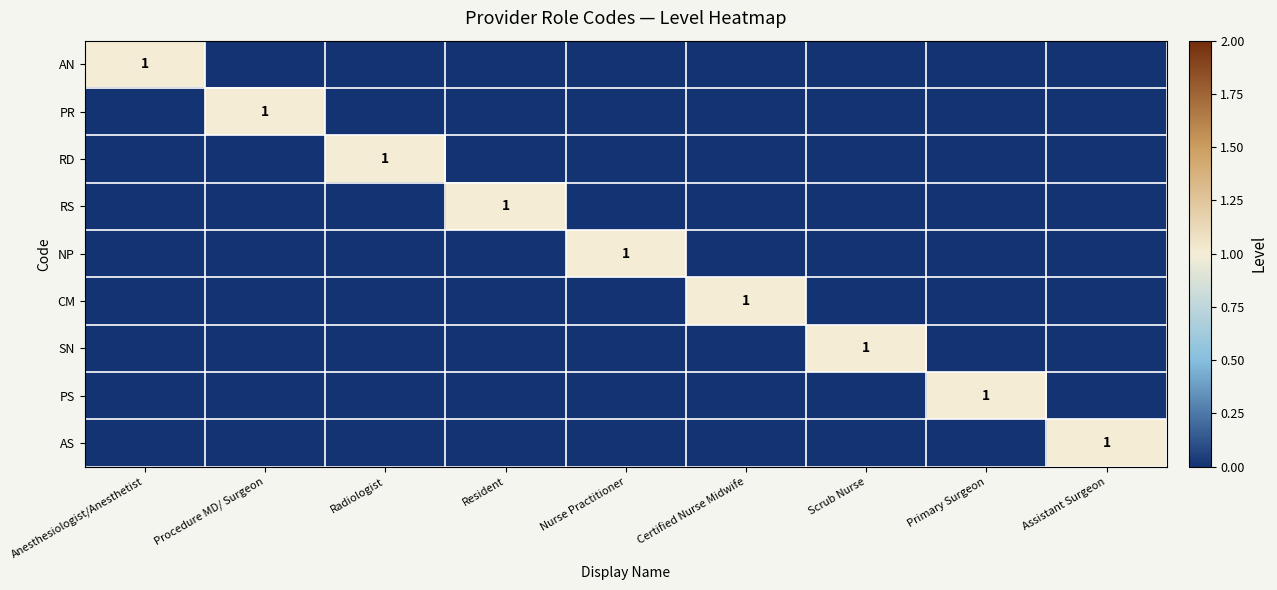

List the series in order of their peak value, highest first.

AN, PR, RD, RS, NP, CM, SN, PS, AS